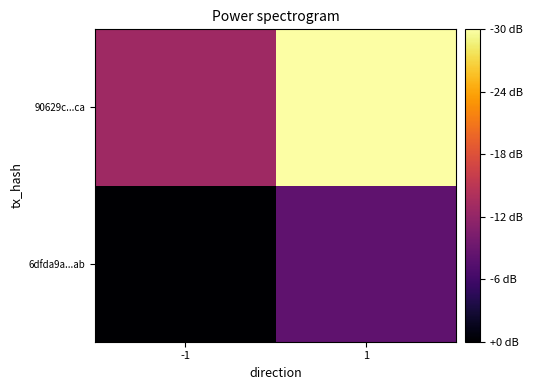

Which label corresponds to the smallest value in the chart?

-1